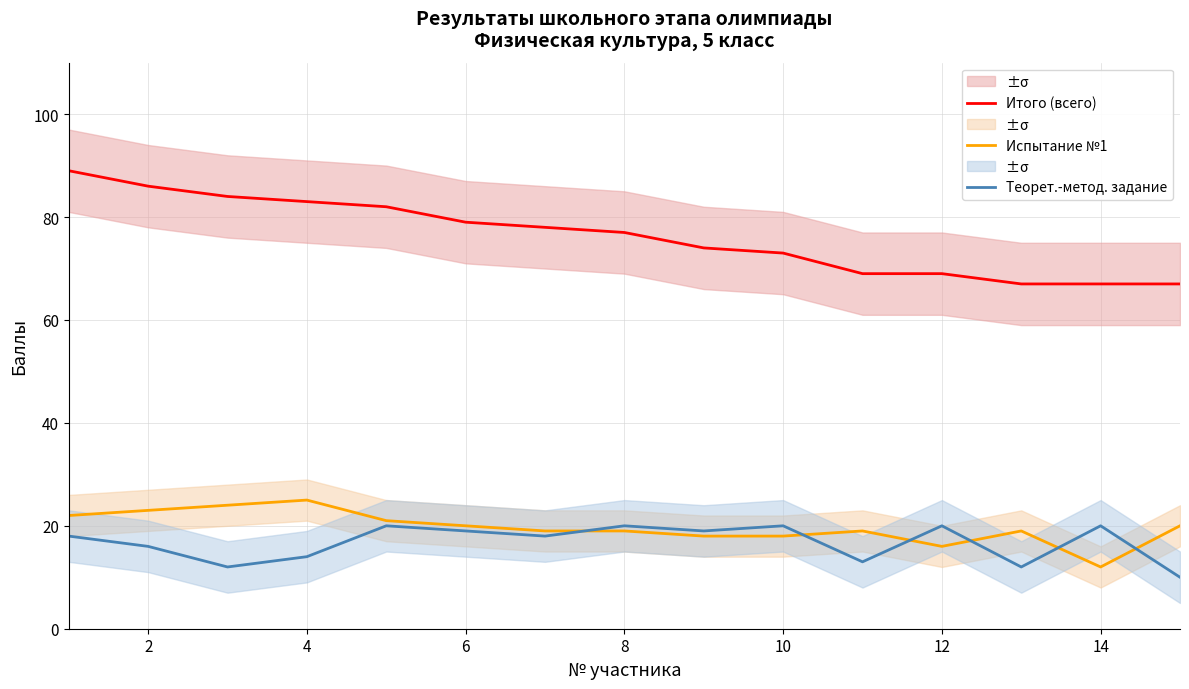

What is the value of the Испытание №1 point at the 2nd from the left?

23